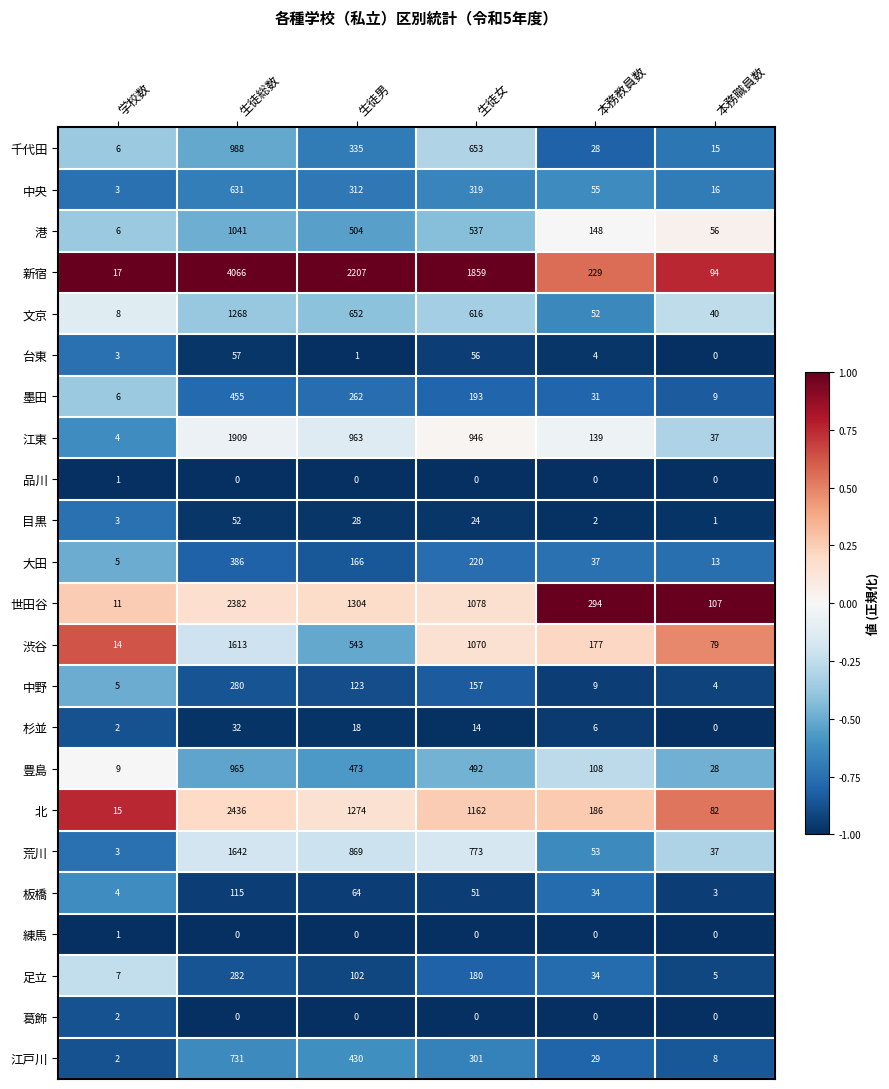

Which series has the largest total across all categories?

新宿